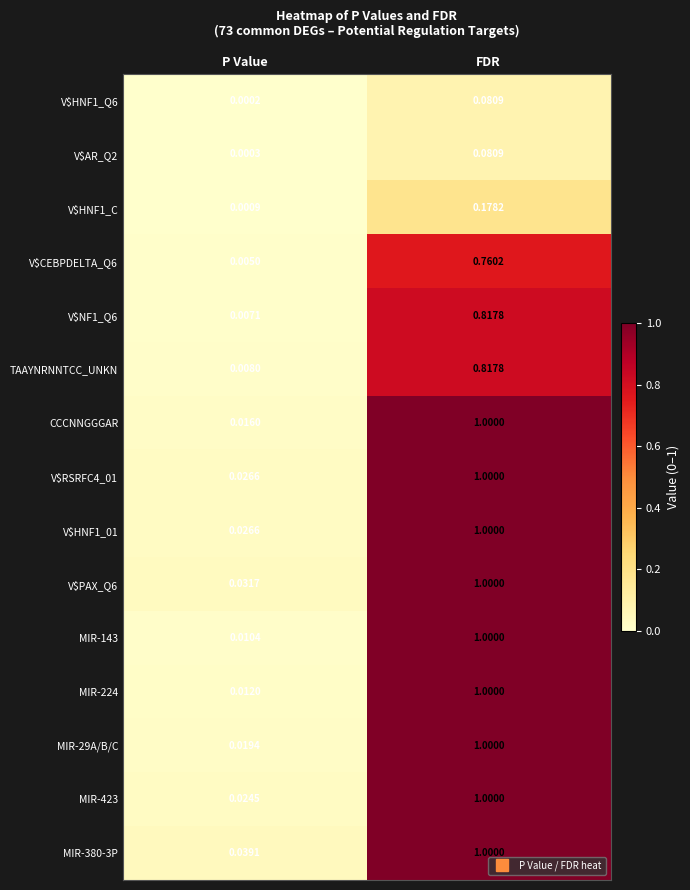

Rank the categories by V$AR_Q2 value from highest to lowest.

FDR, P Value